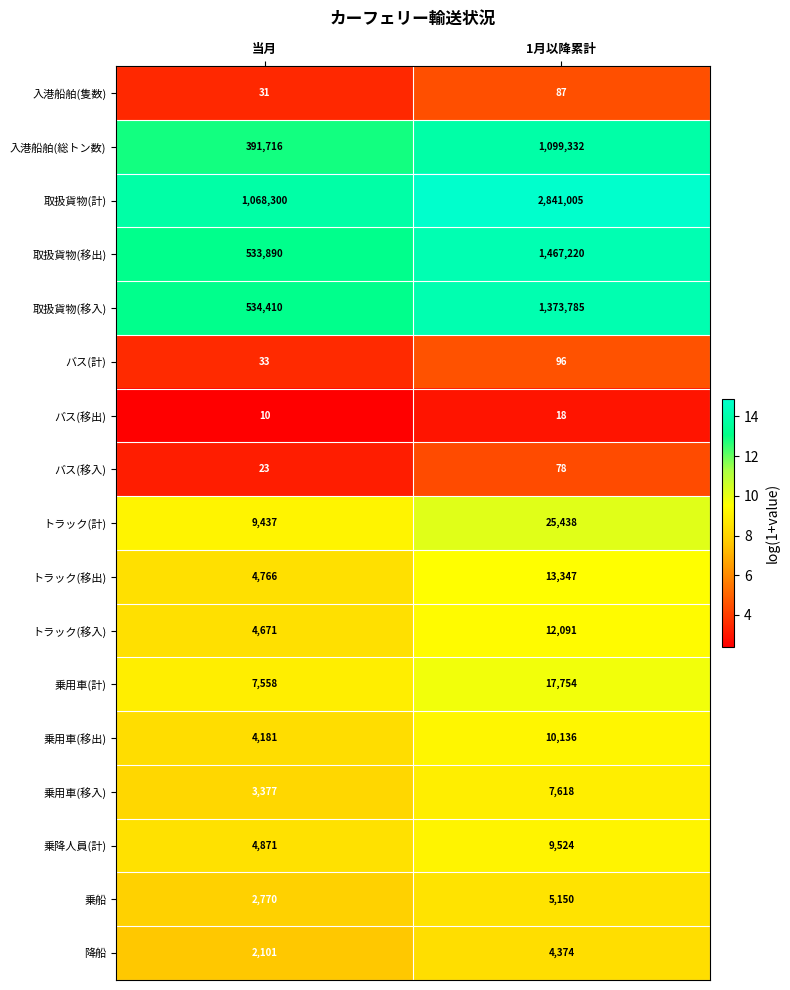

At which label does バス(移出) reach its minimum?

当月